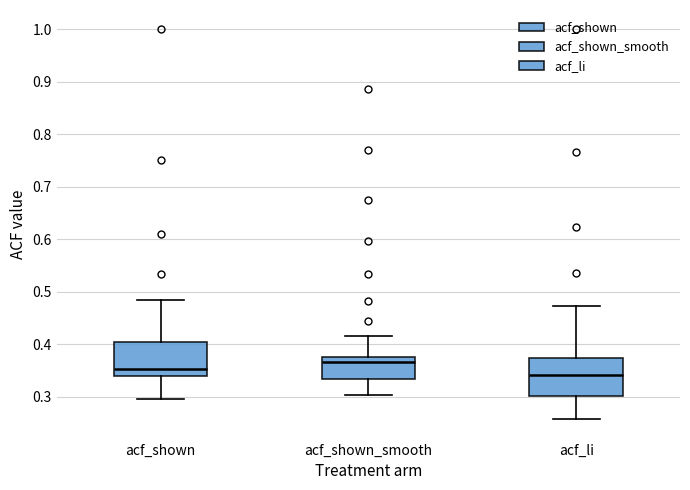

Reading left to right, read every box against the y-axis: the position of its median line, the range the box covers, and the ends of its whiskers. The values are not printed on the chart, so give them approximately, as read against the axis.

acf_shown: median 0.35, box 0.34 to 0.40, whiskers 0.30 to 0.49
acf_shown_smooth: median 0.37, box 0.33 to 0.38, whiskers 0.30 to 0.42
acf_li: median 0.34, box 0.30 to 0.37, whiskers 0.26 to 0.47